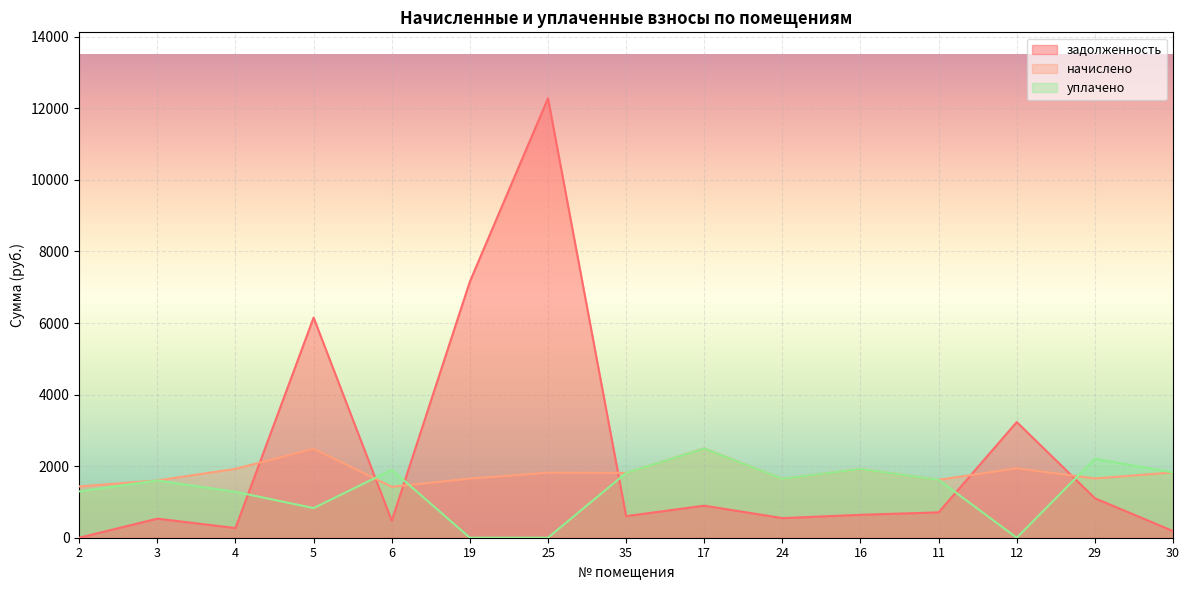

Reading left to right, what are all the values shown in this chart?

задолженность: 0.0	533.4	270.0	6152.1	474.4	7157.7	12281.1	603.4	895.8	548.1	640.3	709.1	3232.2	1103.6	186.5
начислено: 1434.2	1600.2	1924.6	2485.1	1423.2	1651.8	1817.7	1810.3	2496.1	1644.4	1920.9	1618.6	1939.3	1655.5	1825.1
уплачено: 1295.8	1600.2	1283.1	828.4	1897.6	0.0	0.0	1810.3	2491.0	1644.4	1920.9	1618.6	0.0	2207.3	1825.1